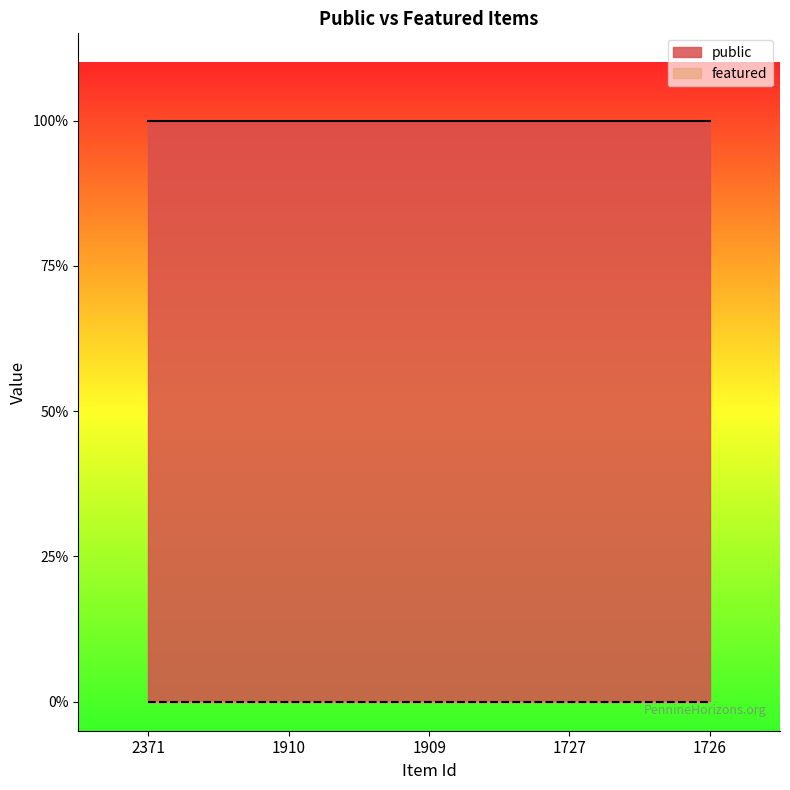

At which category is the sum across all series the highest?

2371